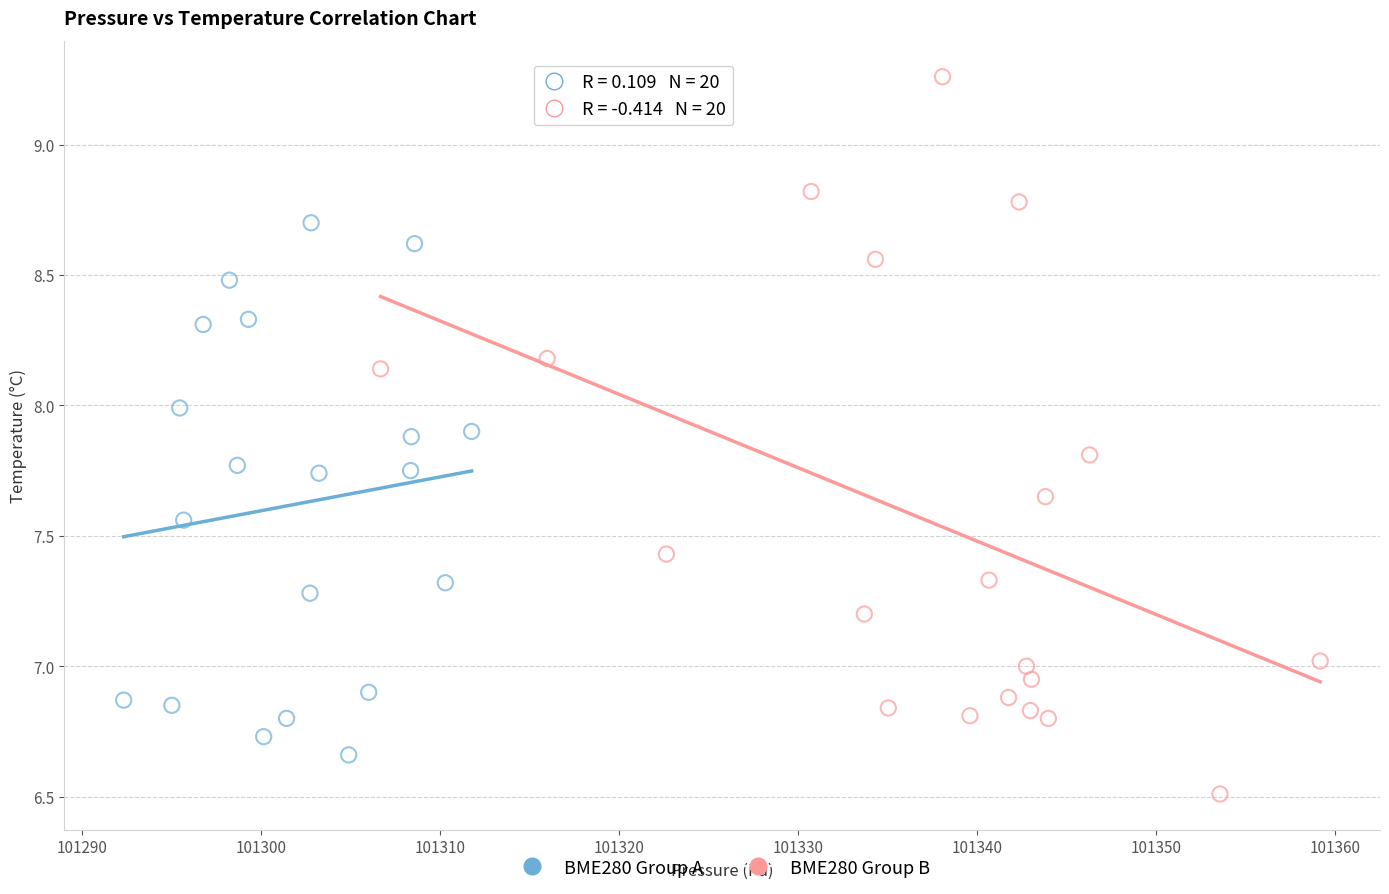

Which series has the widest spread of Y values?

BME280 Group B